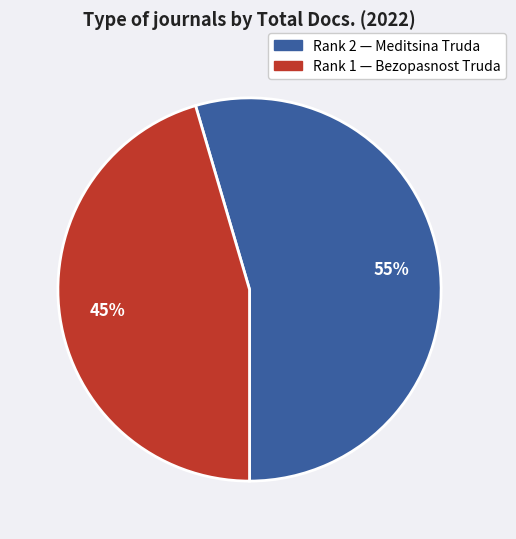

Does any single category account for the majority?

Yes